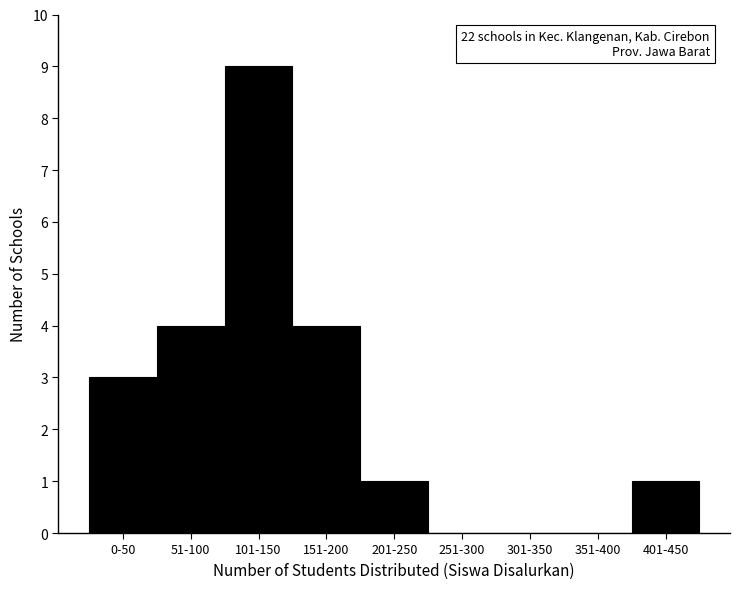

Approximately how many times larger is the value at 51-100 compared to 0-50?

1.3